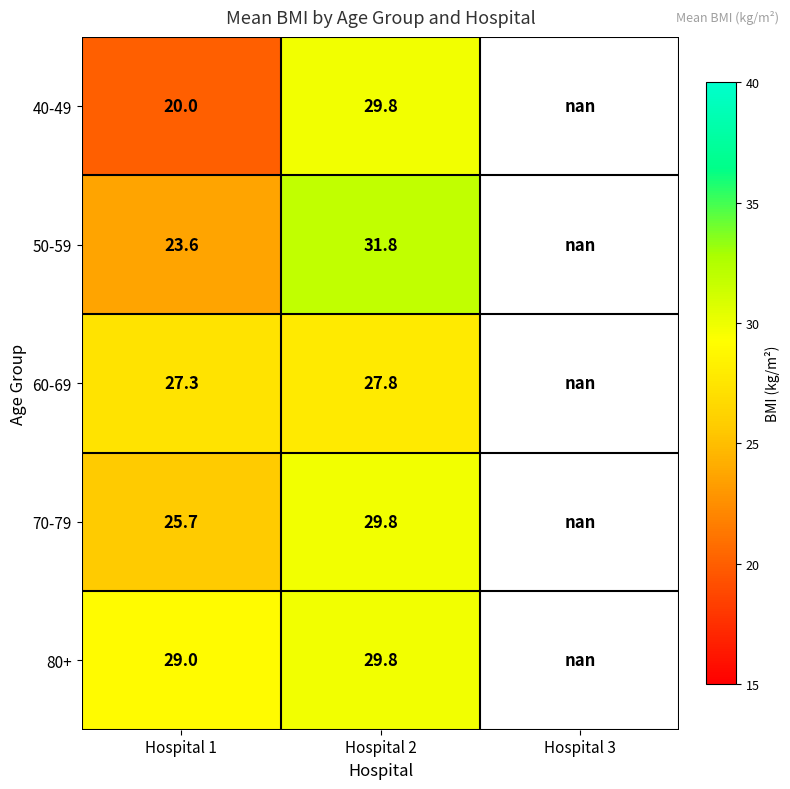

Is it true that 80+ equals 29.0 at Hospital 1?

True